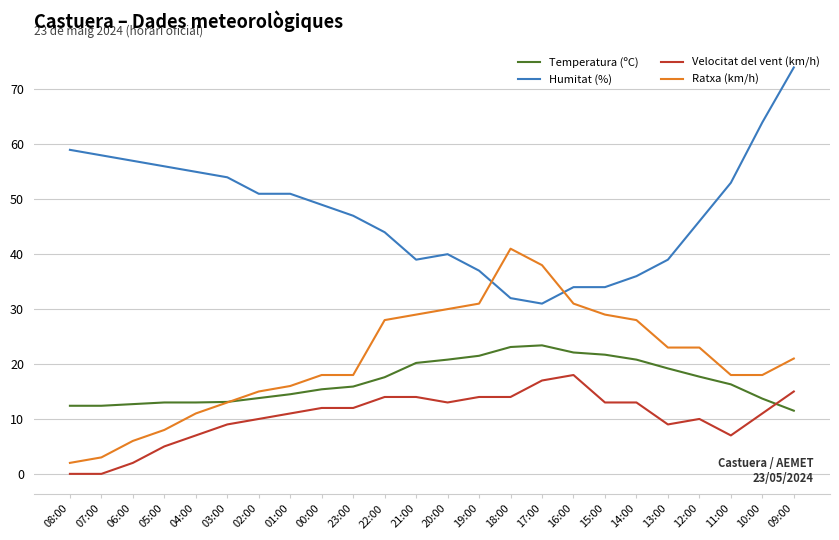

Is it true that Humitat (%) equals 28.7 at 23:00?

False